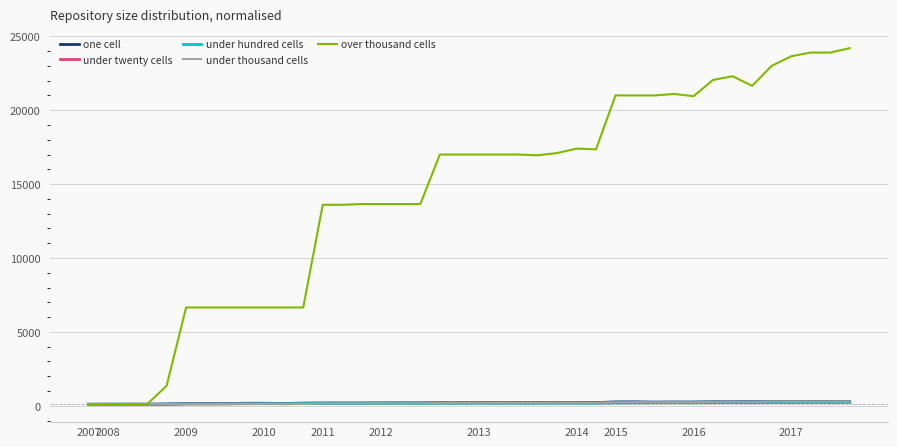

Which series has the widest spread of values?

over thousand cells